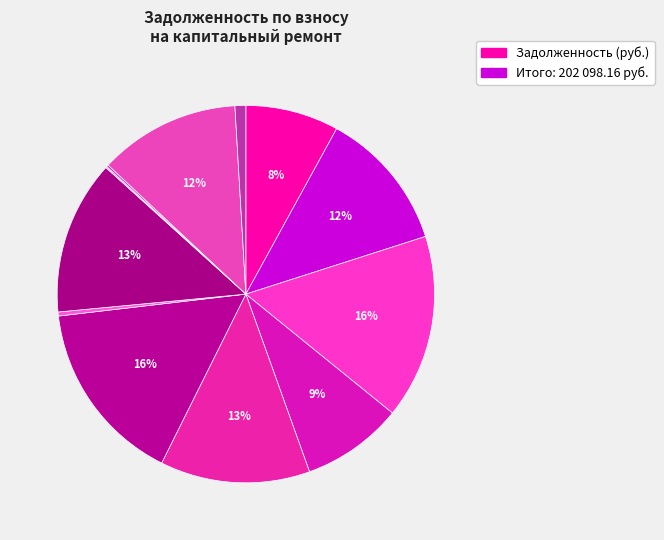

To the nearest percent, what is the difference between the largest and smallest slice percentages?

16%